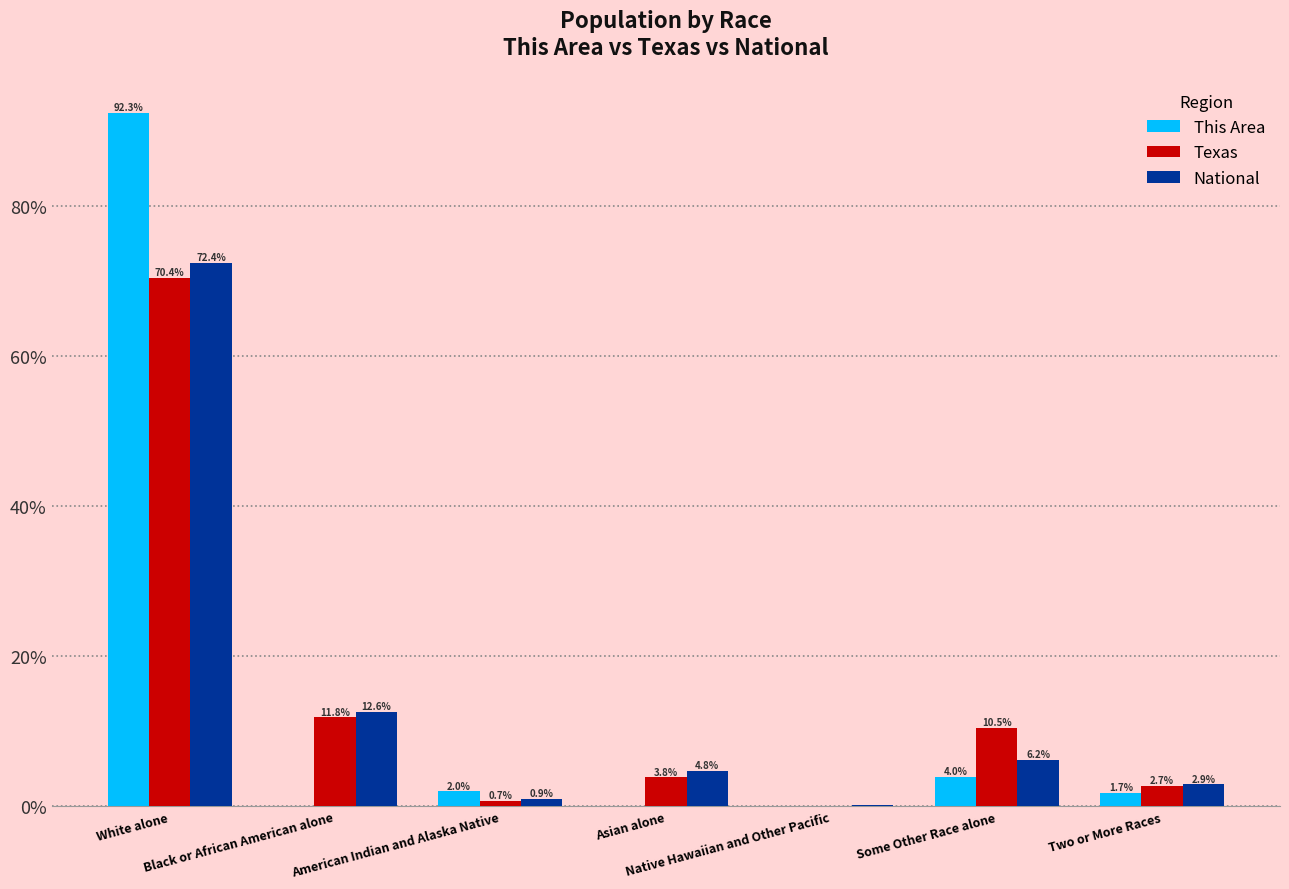

What is the sum of all National values?

100.0